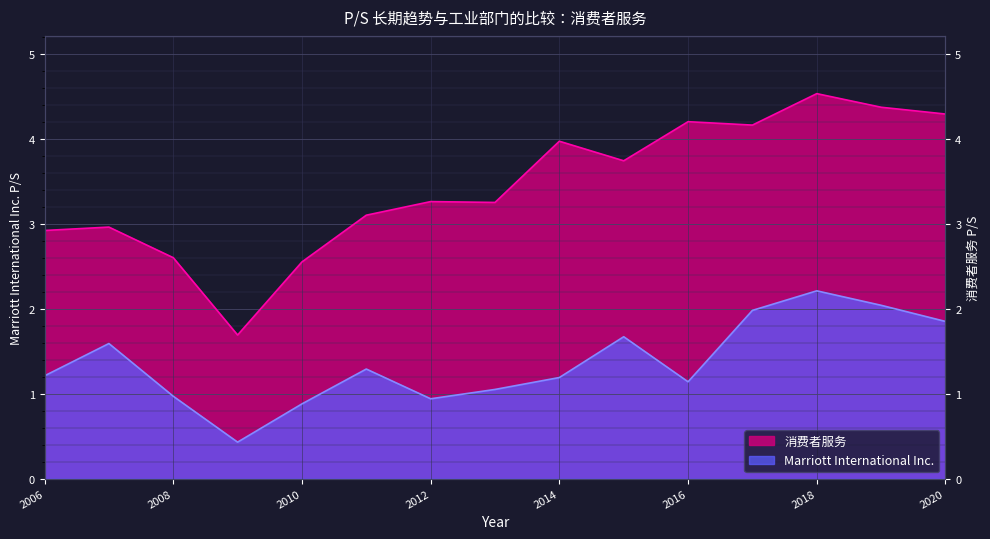

True or false: 消费者服务 and Marriott International Inc. intersect in this chart.

False